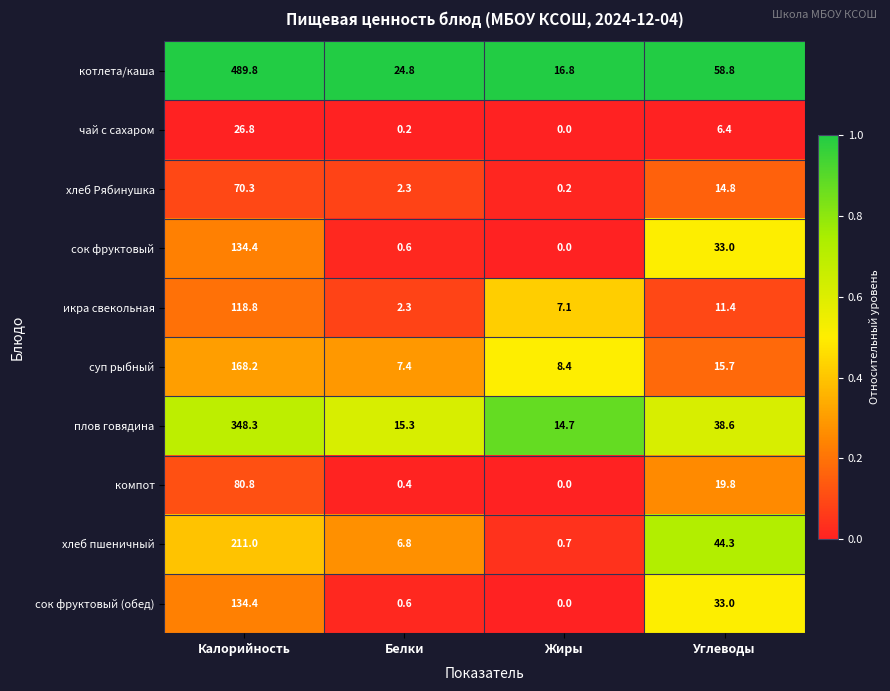

List the labels in order of икра свекольная value, largest first.

Калорийность, Углеводы, Жиры, Белки